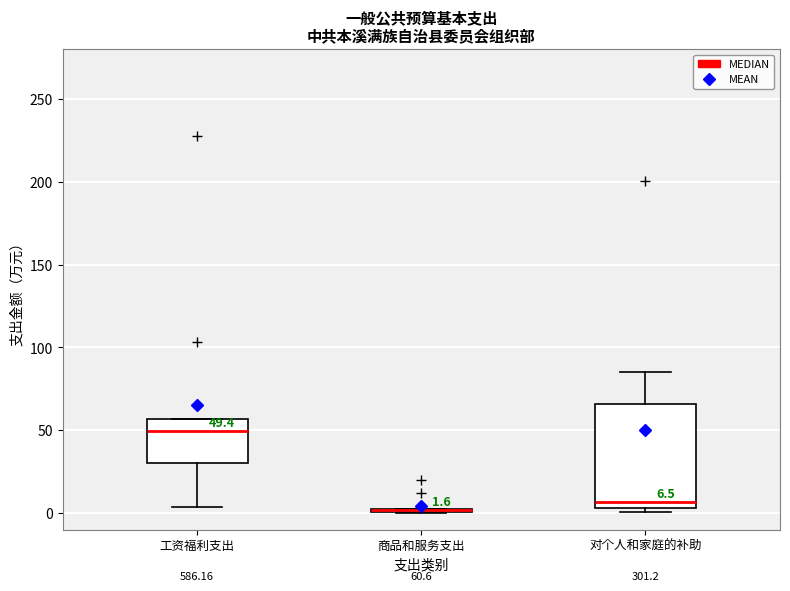

Comparing the boxes themselves (not the whiskers), which one is the tallest?

对个人和家庭的补助